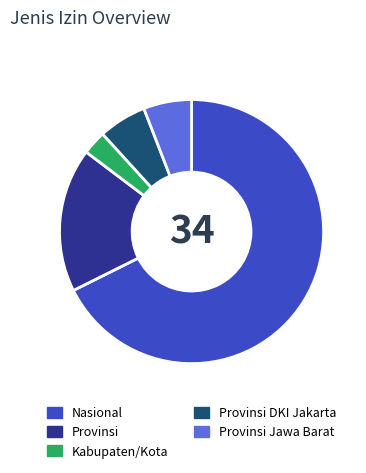

Which category has the biggest portion of the pie?

Nasional